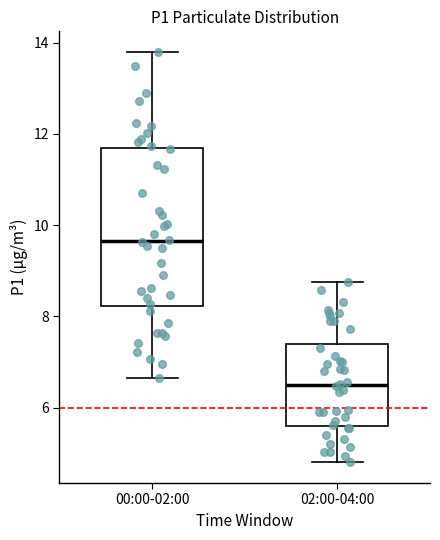

Reading left to right, read every box against the y-axis: the position of its median line, the range the box covers, and the ends of its whiskers. The values are not printed on the chart, so give them approximately, as read against the axis.

00:00-02:00: median 9.6, box 8.2 to 11.6, whiskers 6.6 to 13.8
02:00-04:00: median 6.6, box 5.6 to 7.4, whiskers 4.8 to 8.8